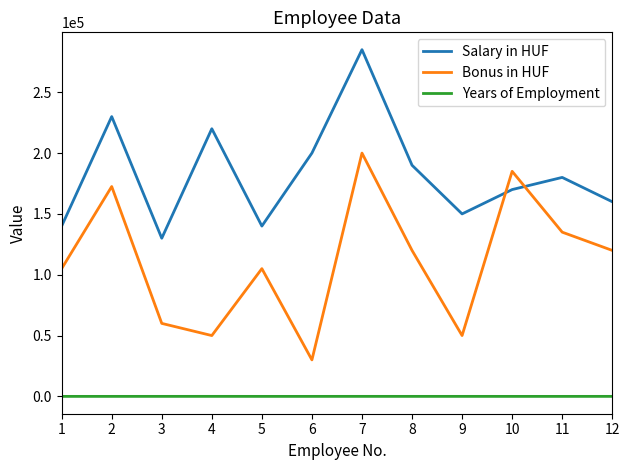

True or false: Salary in HUF and Years of Employment intersect in this chart.

False